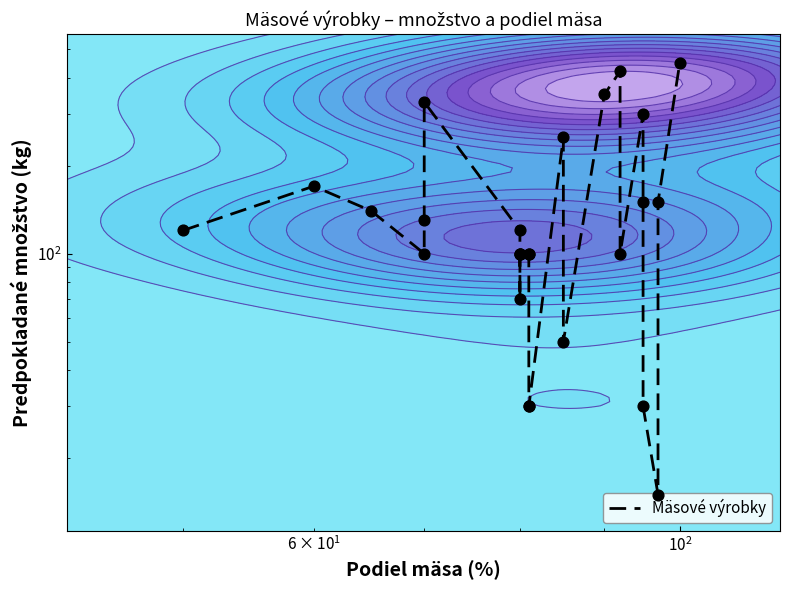

Count the number of data series in this chart.

1